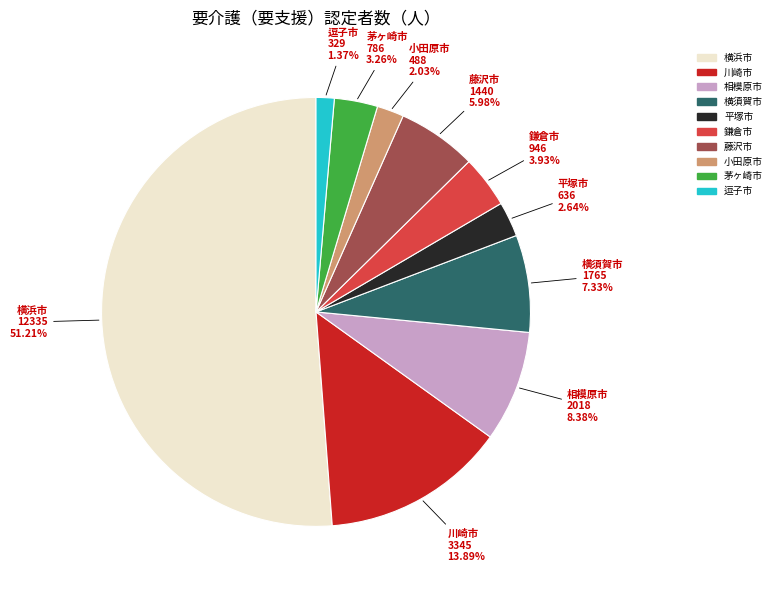

Does 藤沢市 represent more than half of the total?

No